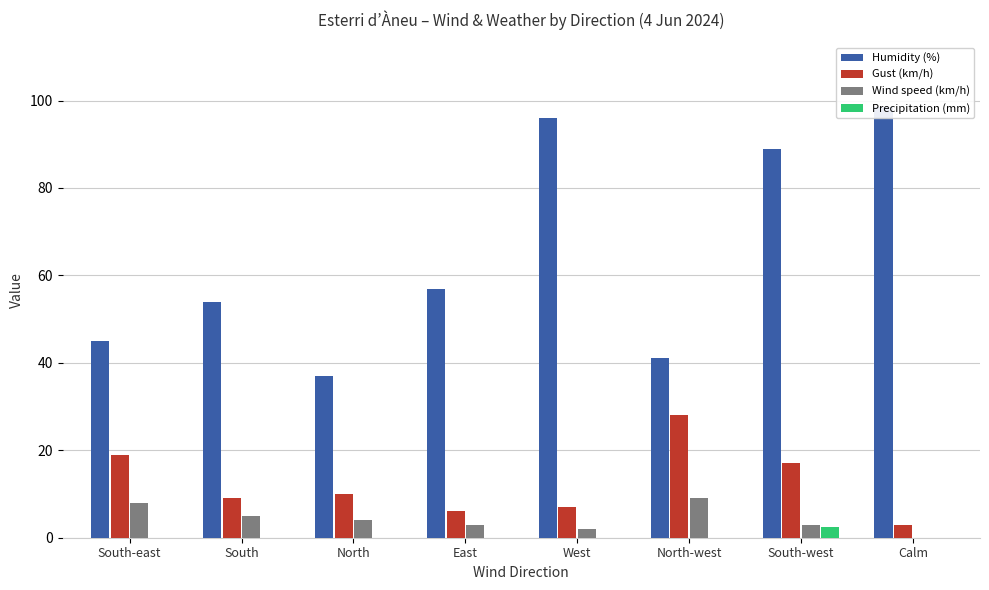

What is the label of the 4th bar from the right?

West